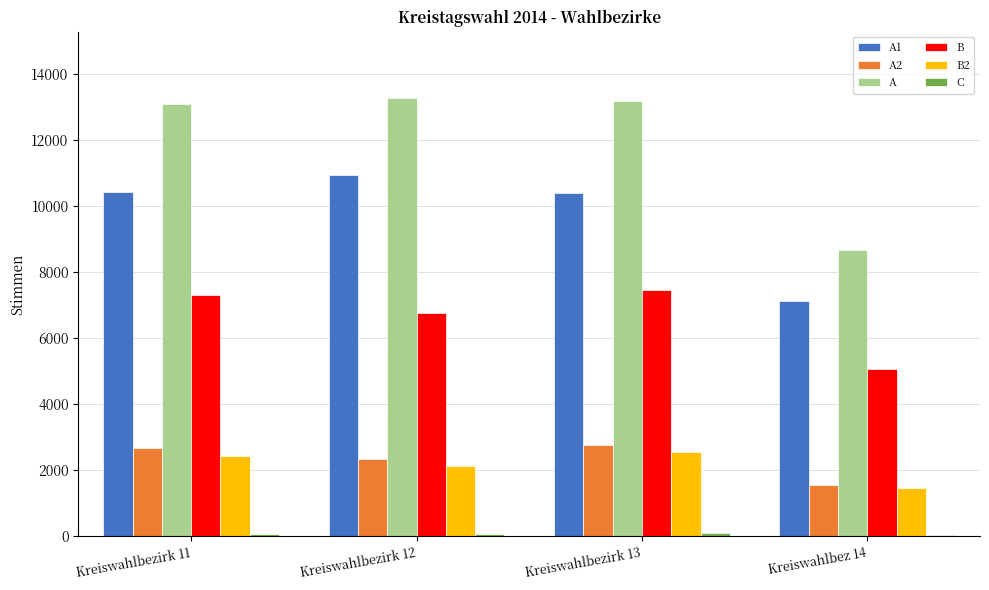

At which label does A1 reach its peak?

Kreiswahlbezirk 12